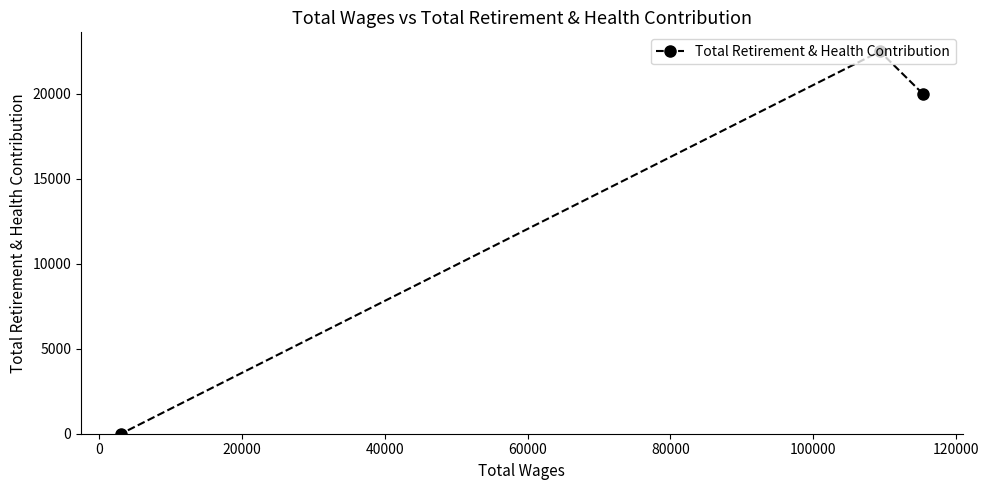

What is the difference between the maximum and minimum values?

22486